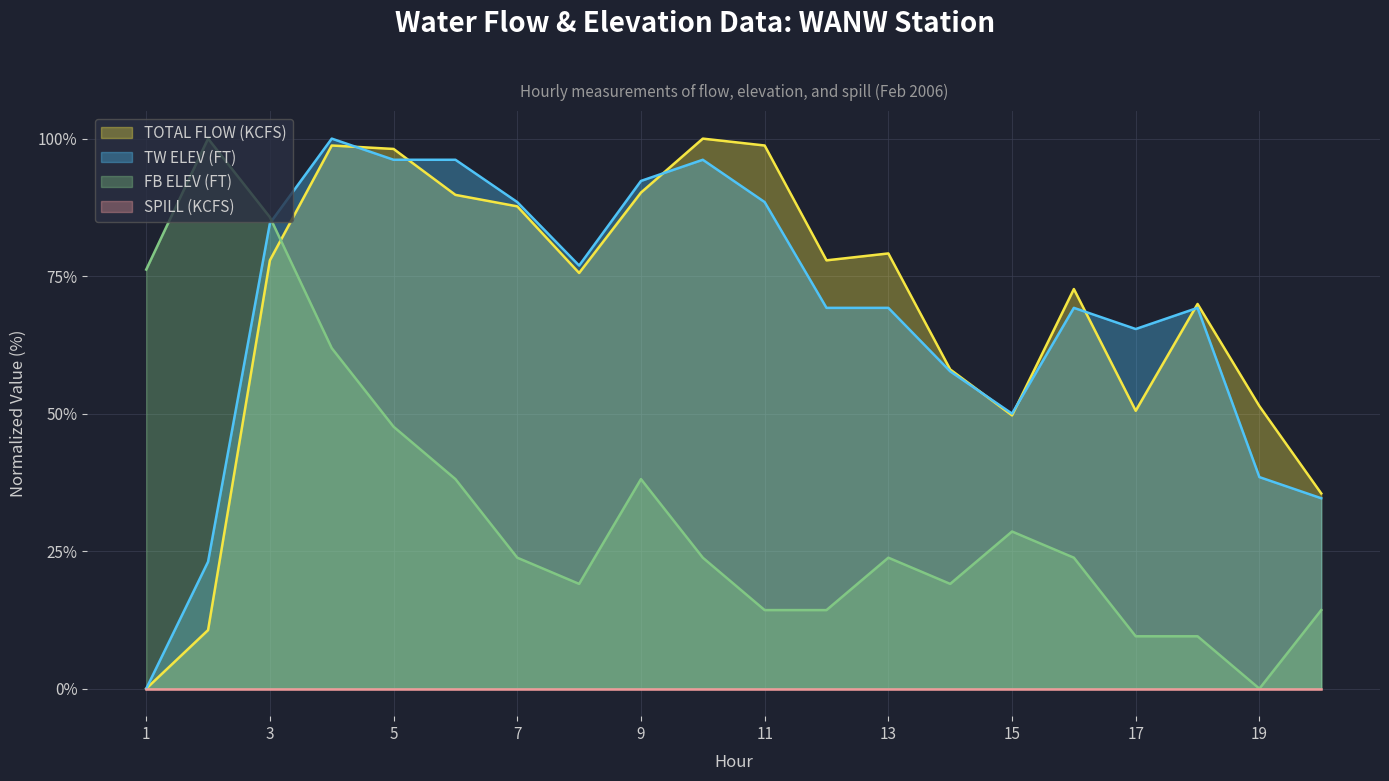

What is the greatest value displayed?

100.0